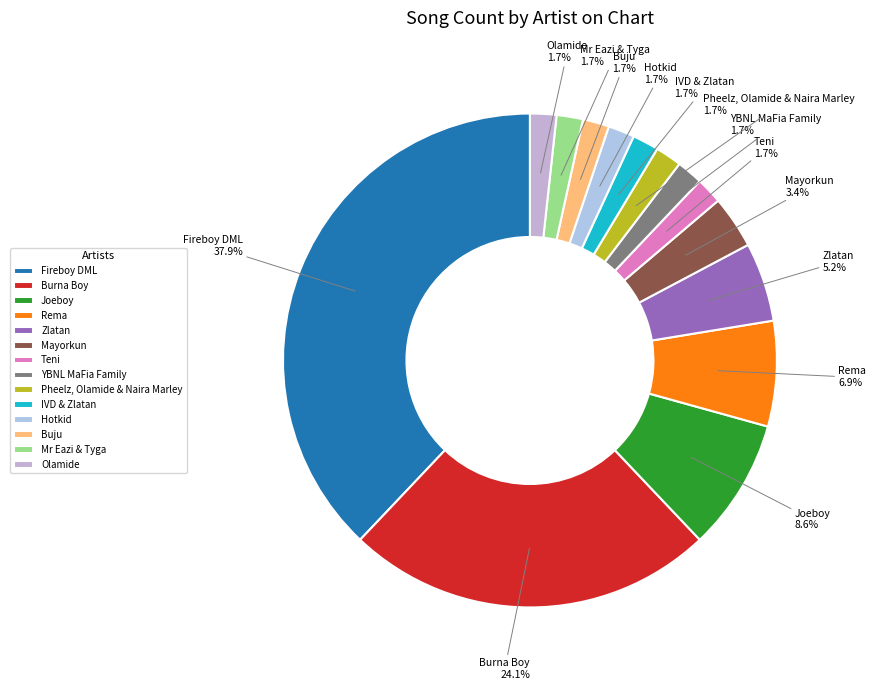

How many segments does this pie chart have?

14